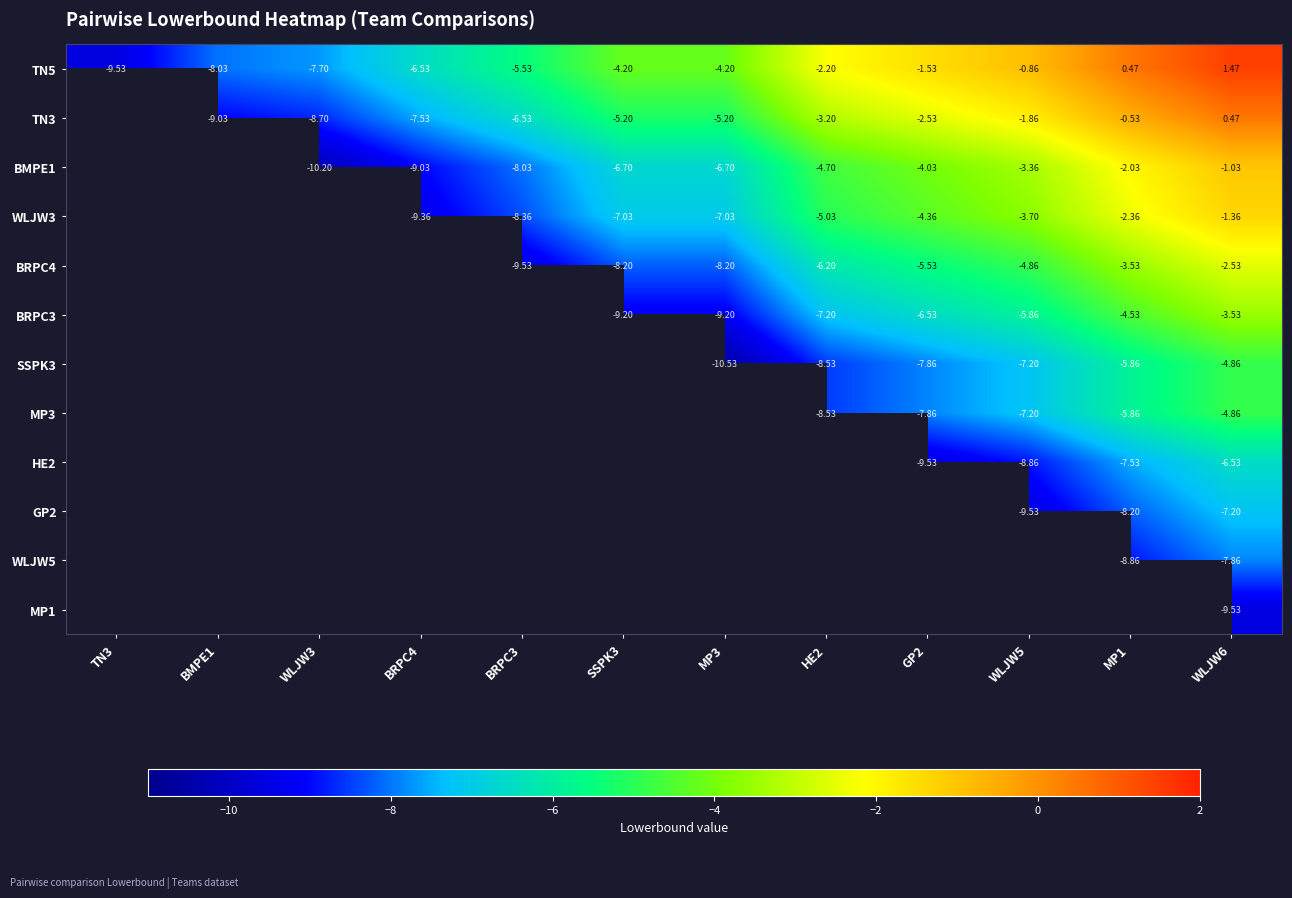

How many distinct data groups are displayed?

12